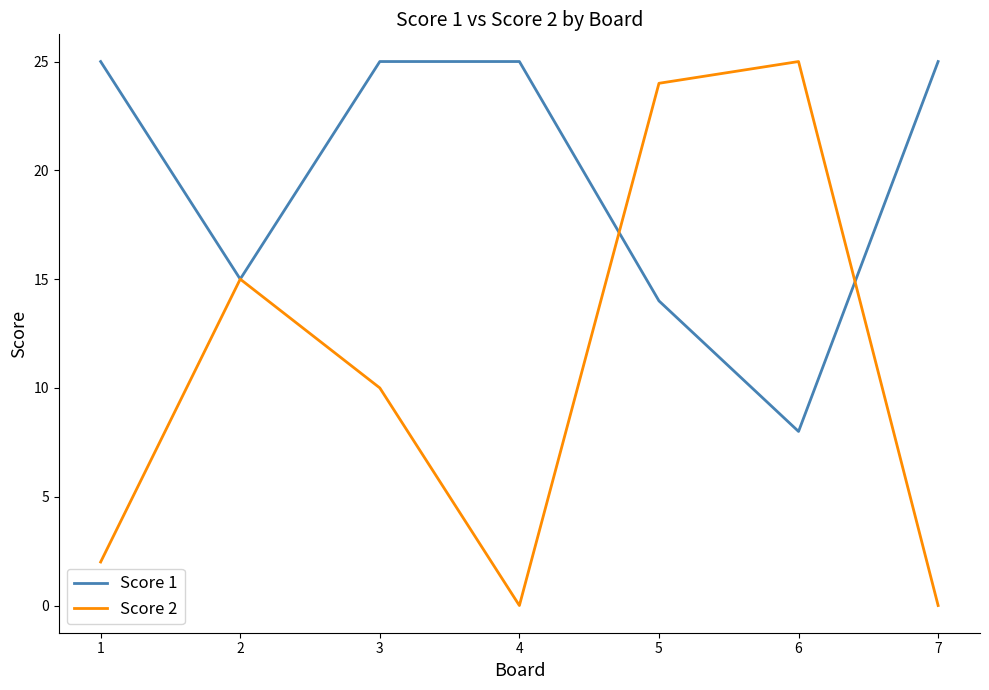

Reading left to right, extract all data points from this chart.

Score 1: 25	15	25	25	14	8	25
Score 2: 2	15	10	0	24	25	0